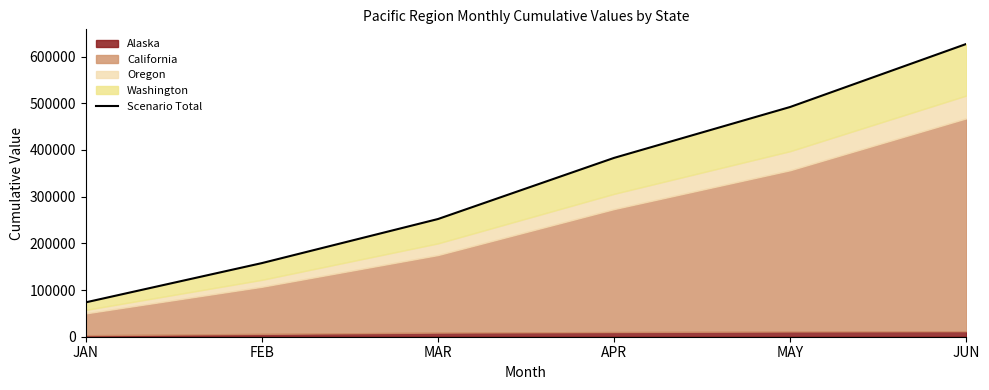

Which category has the lowest value across all series?

JAN